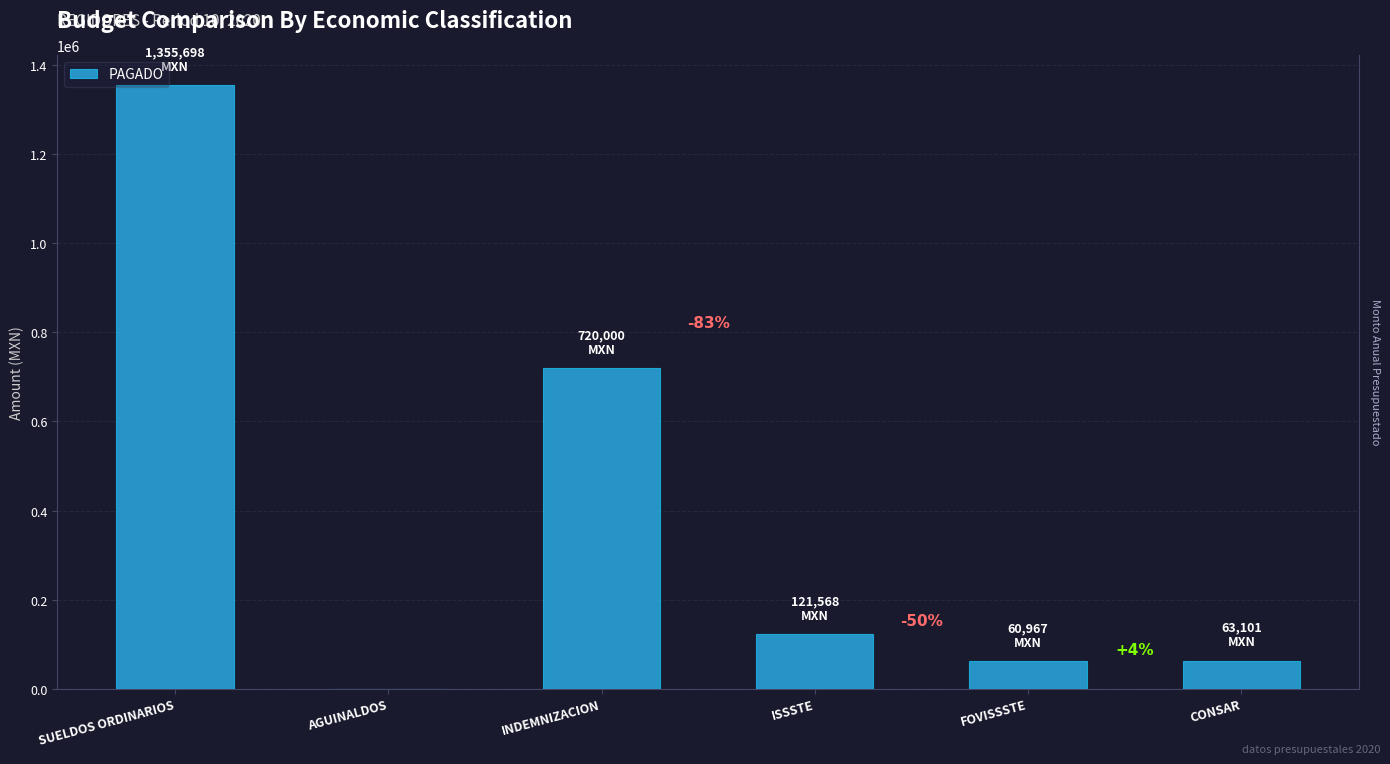

List the labels in order of value, smallest first.

AGUINALDOS, FOVISSSTE, CONSAR, ISSSTE, INDEMNIZACION, SUELDOS ORDINARIOS